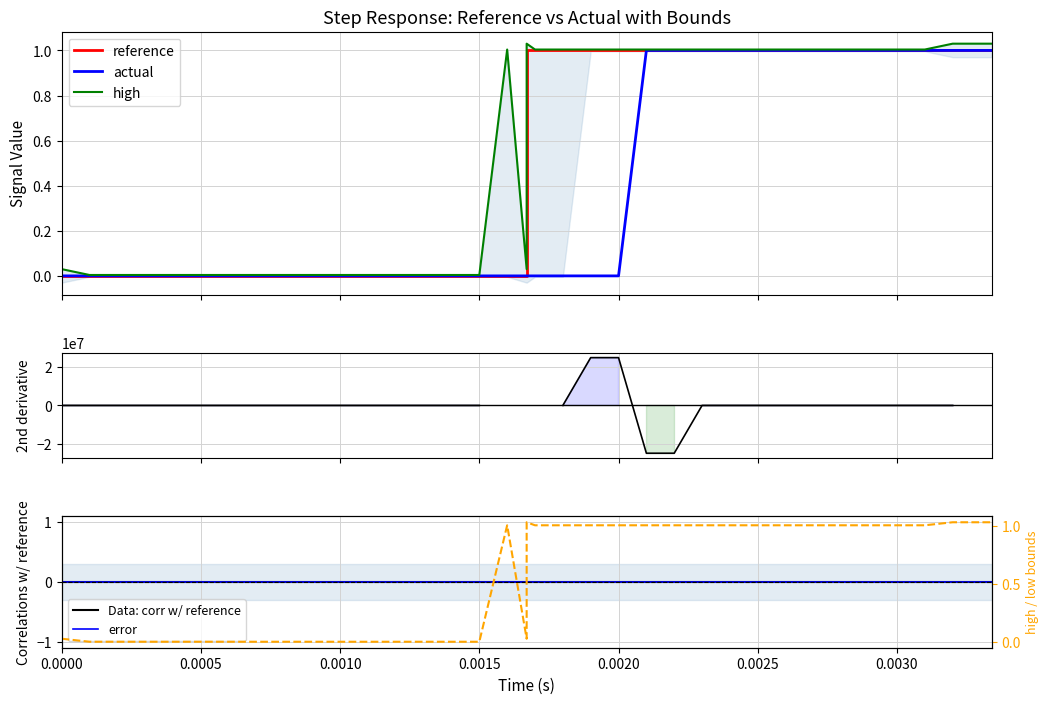

Which series has the largest total across all categories?

high